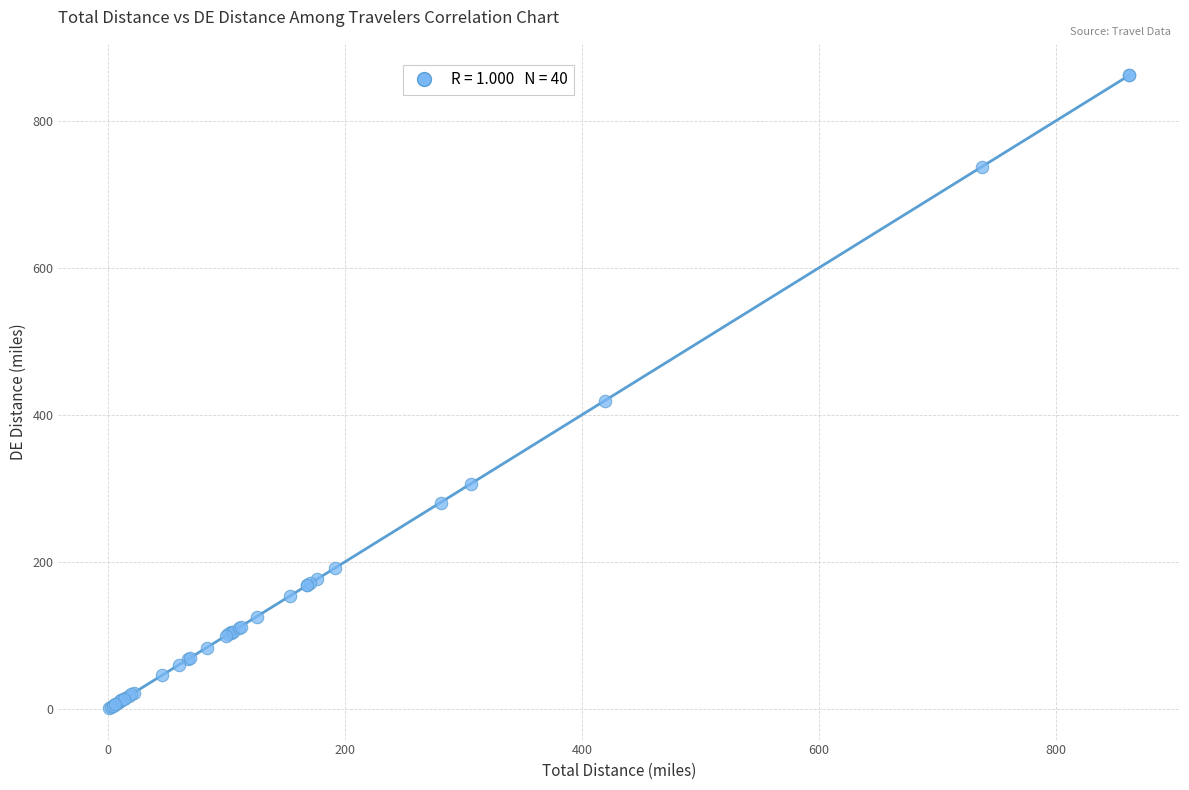

What Y value in the scatter plot is closest to 431?

419.0